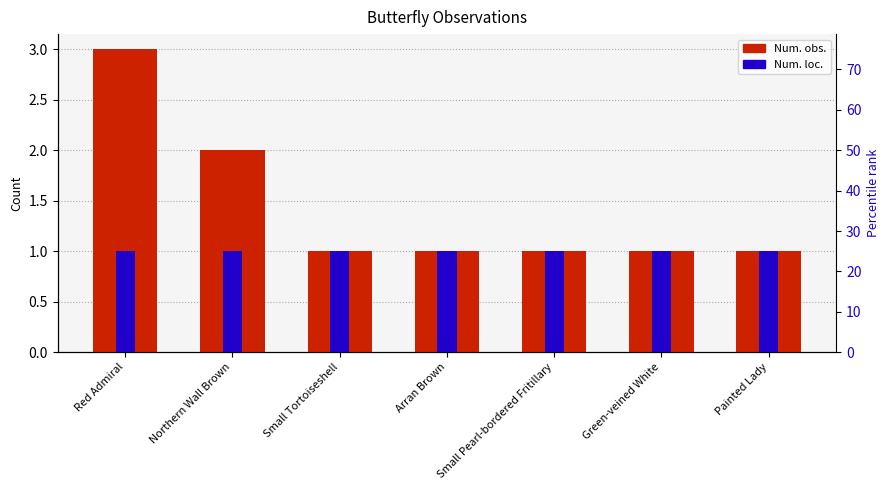

Read the Num. loc. value at Northern Wall Brown.

1